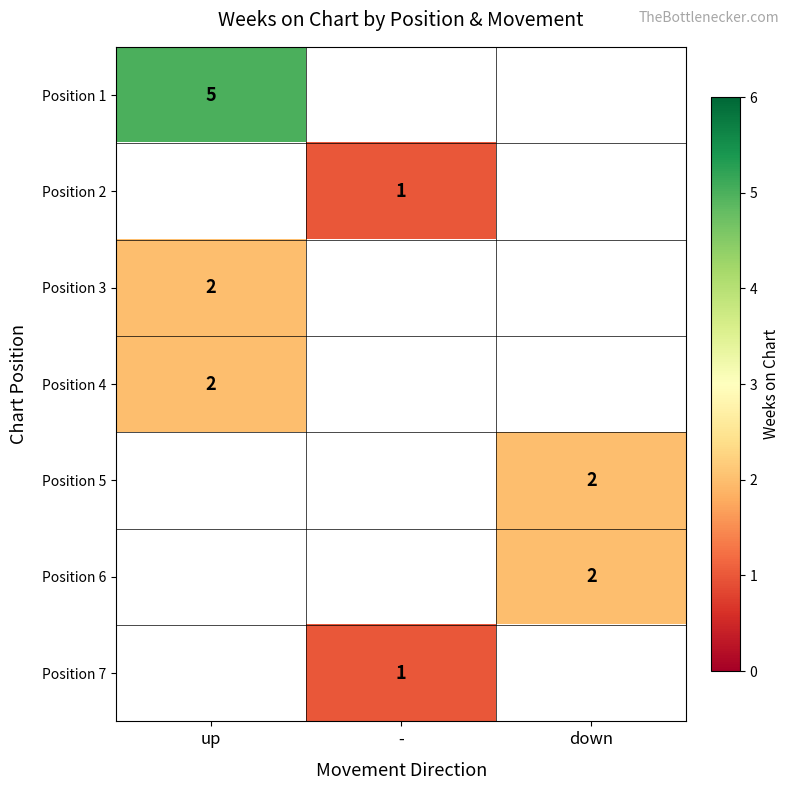

True or false: Position 1 has a value of 9 at up.

False